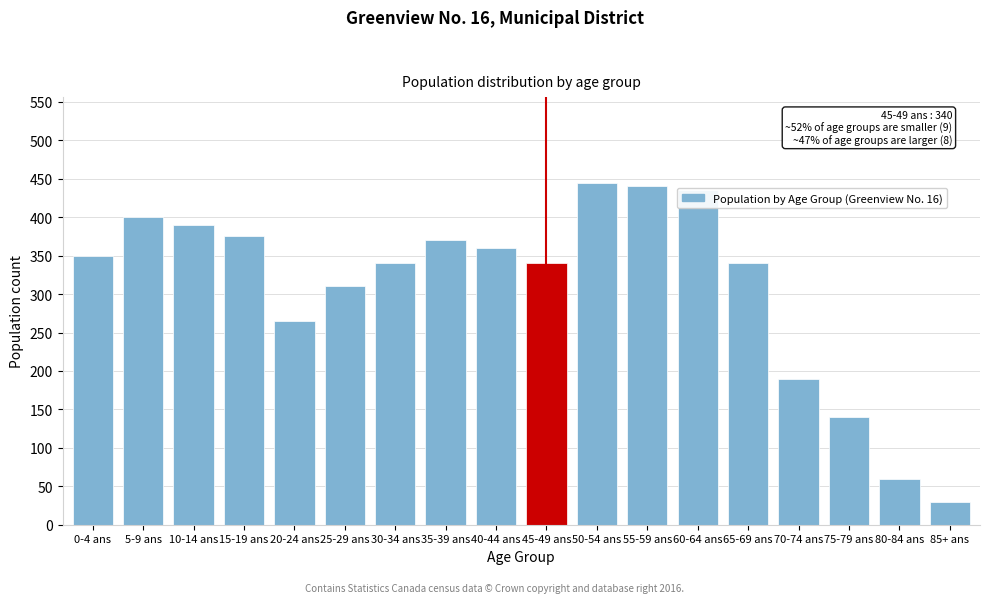

What is the difference between the second highest and second lowest values?

380